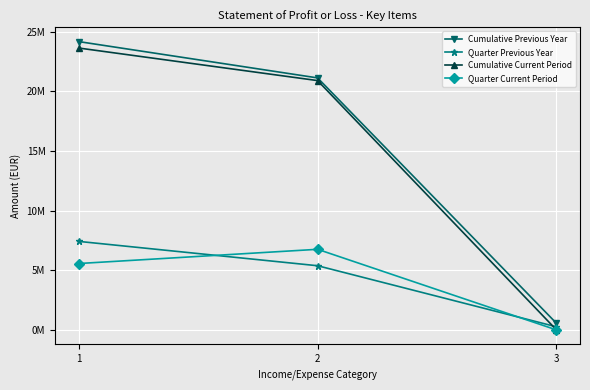

At how many categories does at least one series exceed 12910483?

2